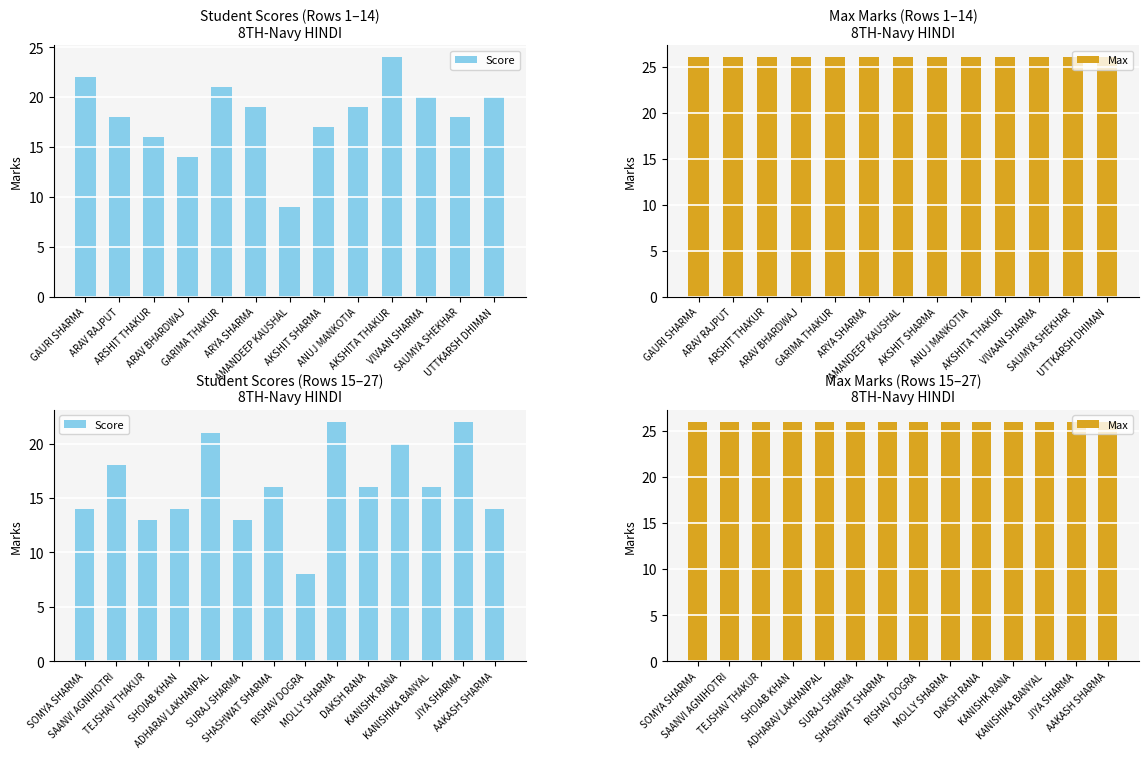

Which series has the widest spread of values?

Score